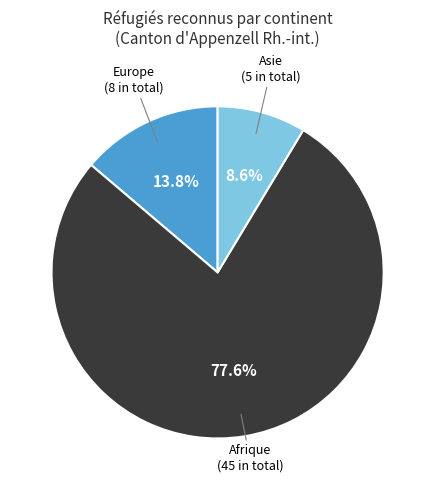

Is there a majority slice in this chart?

Yes